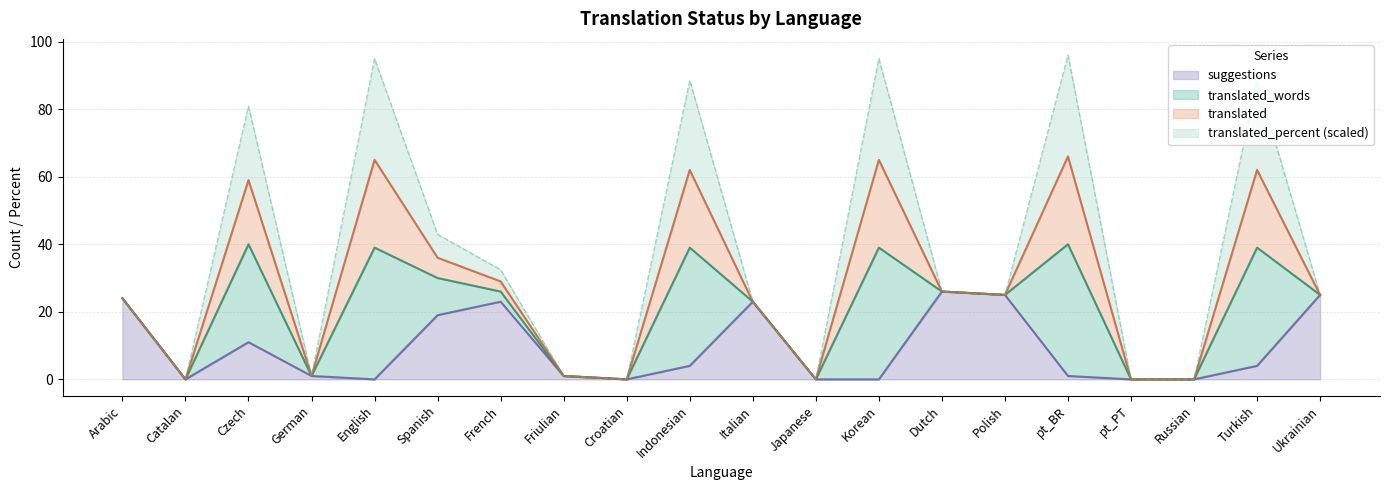

Reading right to left, what are all the values shown in this chart?

translated: Ukrainian=0.0	Turkish=23.0	Russian=0.0	pt_PT=0.0	pt_BR=26.0	Polish=0.0	Dutch=0.0	Korean=26.0	Japanese=0.0	Italian=0.0	Indonesian=23.0	Croatian=0.0	Friulian=0.0	French=3.0	Spanish=6.0	English=26.0	German=0.0	Czech=19.0	Catalan=0.0	Arabic=0.0
translated_percent: Ukrainian=0.0	Turkish=88.4	Russian=0.0	pt_PT=0.0	pt_BR=100.0	Polish=0.0	Dutch=0.0	Korean=100.0	Japanese=0.0	Italian=0.0	Indonesian=88.4	Croatian=0.0	Friulian=0.0	French=11.5	Spanish=23.0	English=100.0	German=0.0	Czech=73.0	Catalan=0.0	Arabic=0.0
translated_words: Ukrainian=0.0	Turkish=35.0	Russian=0.0	pt_PT=0.0	pt_BR=39.0	Polish=0.0	Dutch=0.0	Korean=39.0	Japanese=0.0	Italian=0.0	Indonesian=35.0	Croatian=0.0	Friulian=0.0	French=3.0	Spanish=11.0	English=39.0	German=0.0	Czech=29.0	Catalan=0.0	Arabic=0.0
suggestions: Ukrainian=25.0	Turkish=4.0	Russian=0.0	pt_PT=0.0	pt_BR=1.0	Polish=25.0	Dutch=26.0	Korean=0.0	Japanese=0.0	Italian=23.0	Indonesian=4.0	Croatian=0.0	Friulian=1.0	French=23.0	Spanish=19.0	English=0.0	German=1.0	Czech=11.0	Catalan=0.0	Arabic=24.0